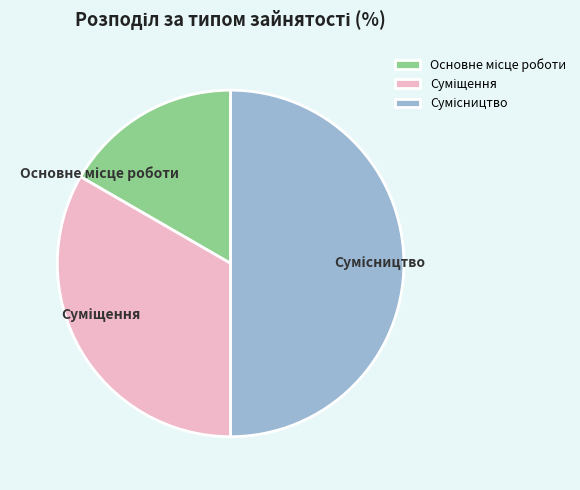

Count the number of slices in the pie.

3